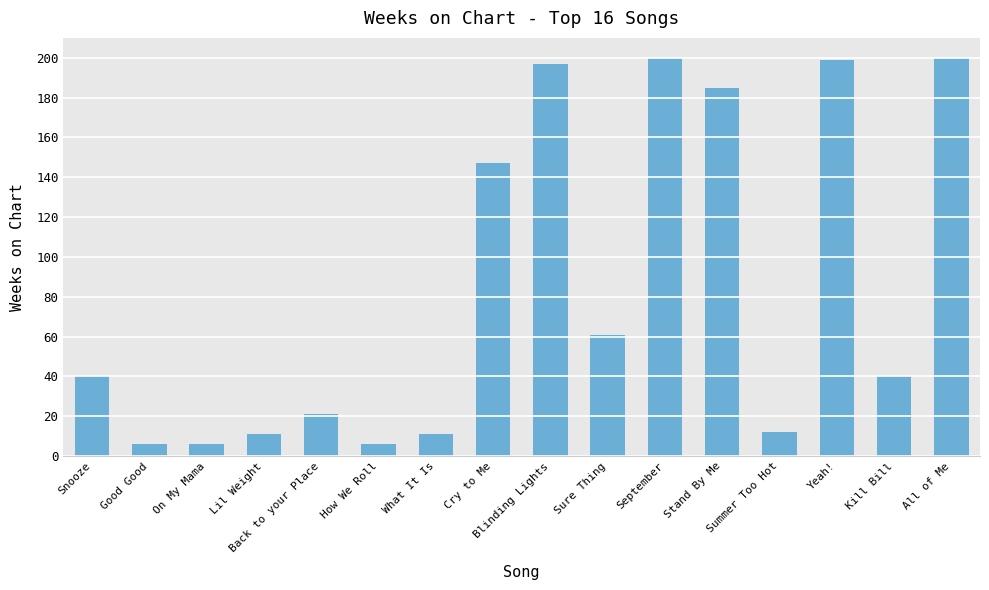

How many data points does each series have?

16